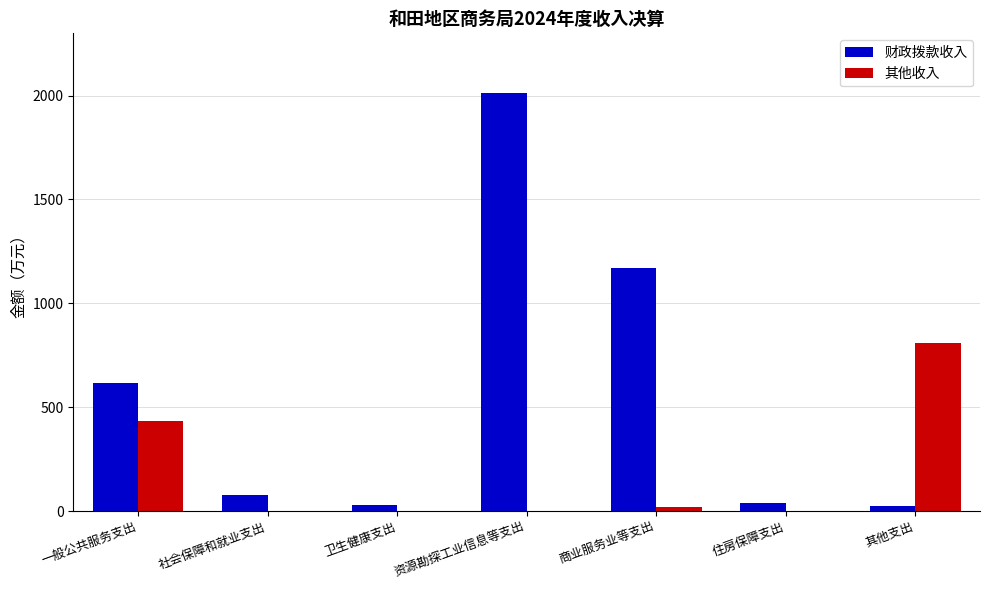

Is the value of 财政拨款收入 at 资源勘探工业信息等支出 greater than the value of 其他收入 at 一般公共服务支出?

Yes